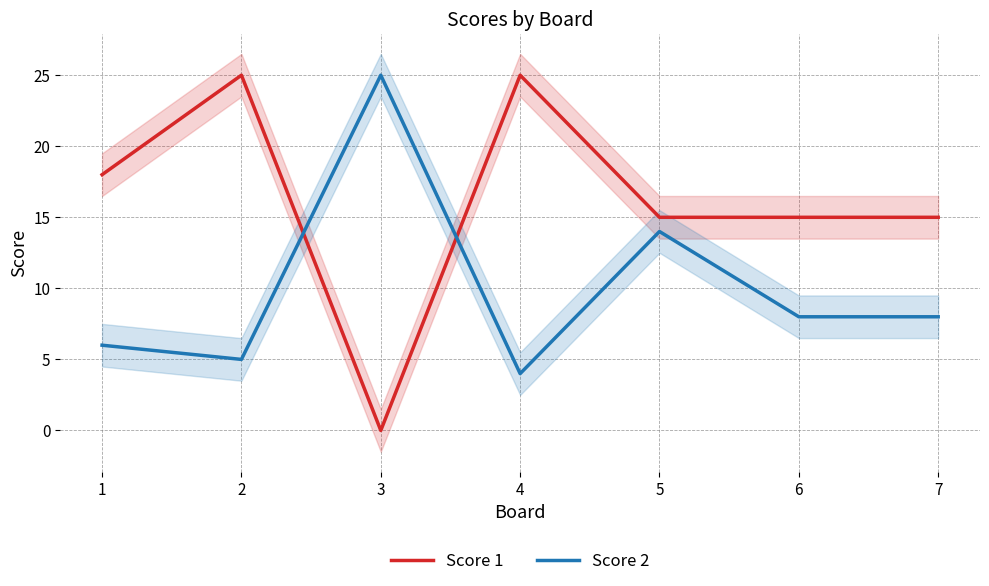

What is the sum of the Score 1 values at 7 and 2?

40